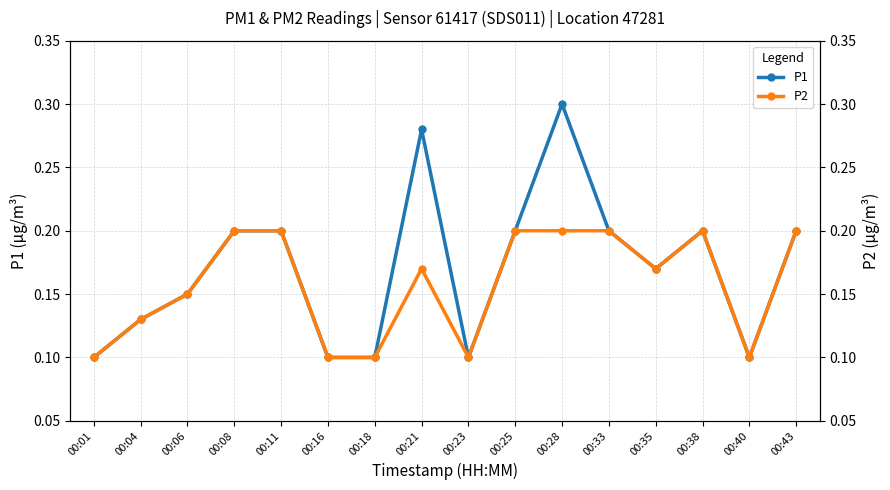

Count the P1 values in the range 0 to 1.

16